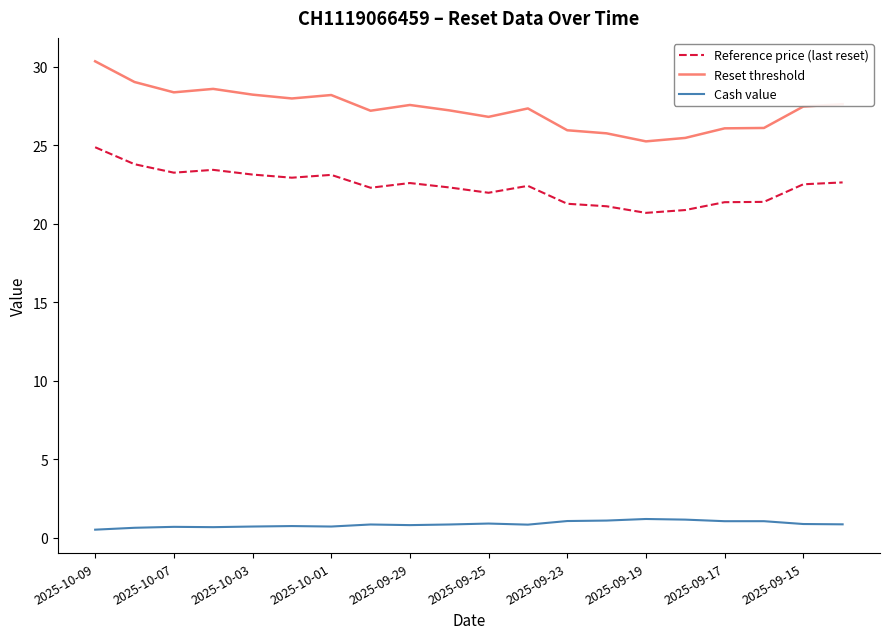

True or false: Reset threshold has more than 0 interior local peaks.

True